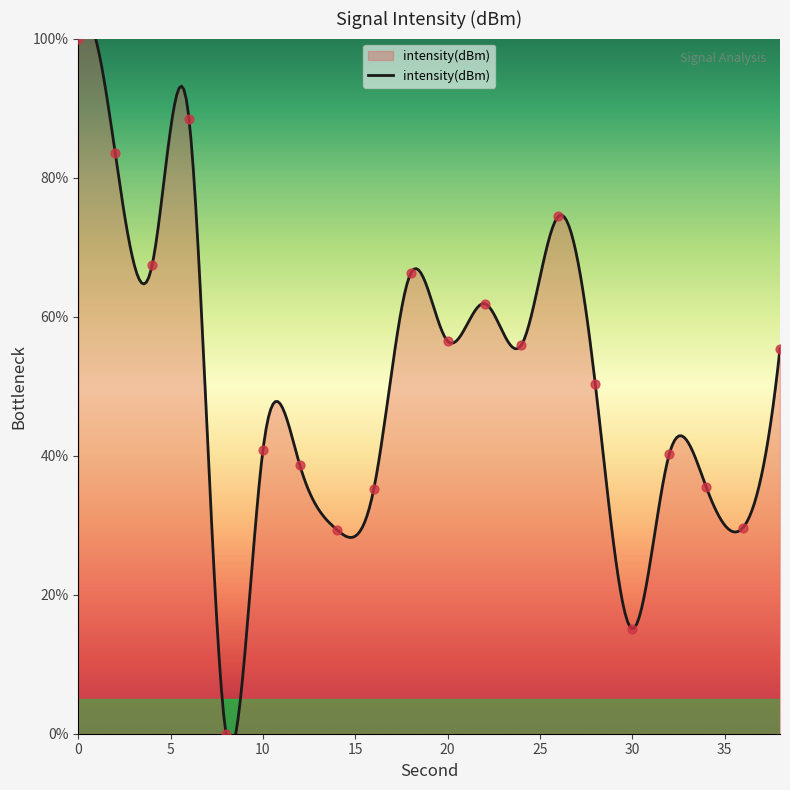

Which has a higher value, 14 or 12?

12